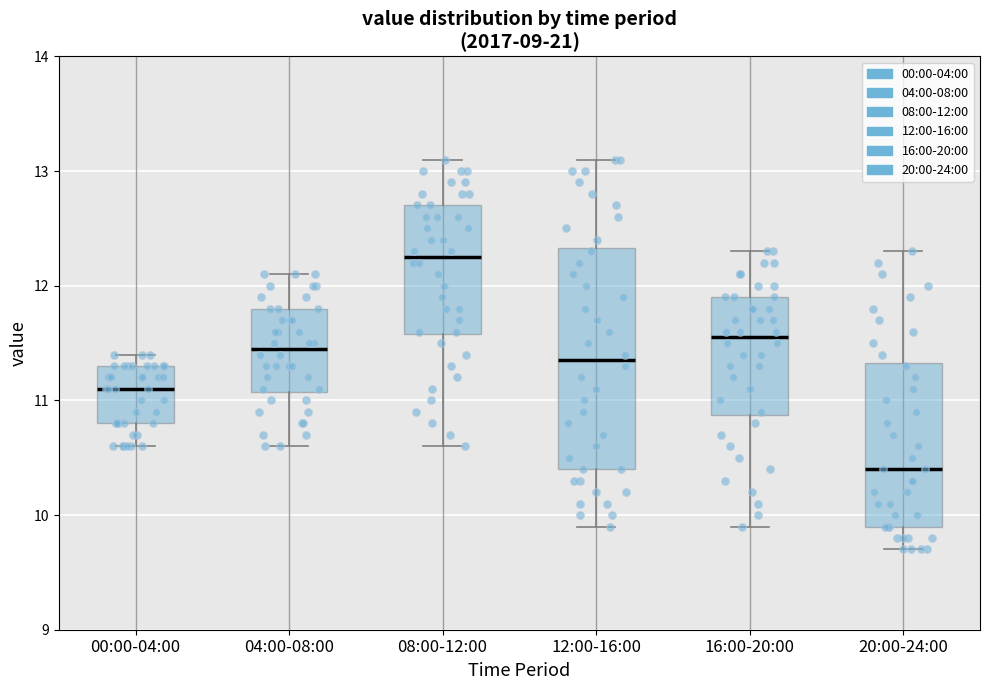

Reading left to right, transcribe this box plot: for each box, give where its median line is, the range the box spans, and where its two whiskers end, as read against the y-axis. The values are not printed on the chart, so give them approximately, as read against the axis.

00:00-04:00: median 11.1, box 10.8 to 11.3, whiskers 10.6 to 11.4
04:00-08:00: median 11.5, box 11.1 to 11.8, whiskers 10.6 to 12.1
08:00-12:00: median 12.3, box 11.6 to 12.7, whiskers 10.6 to 13.1
12:00-16:00: median 11.4, box 10.4 to 12.3, whiskers 9.9 to 13.1
16:00-20:00: median 11.6, box 10.9 to 11.9, whiskers 9.9 to 12.3
20:00-24:00: median 10.4, box 9.9 to 11.3, whiskers 9.7 to 12.3